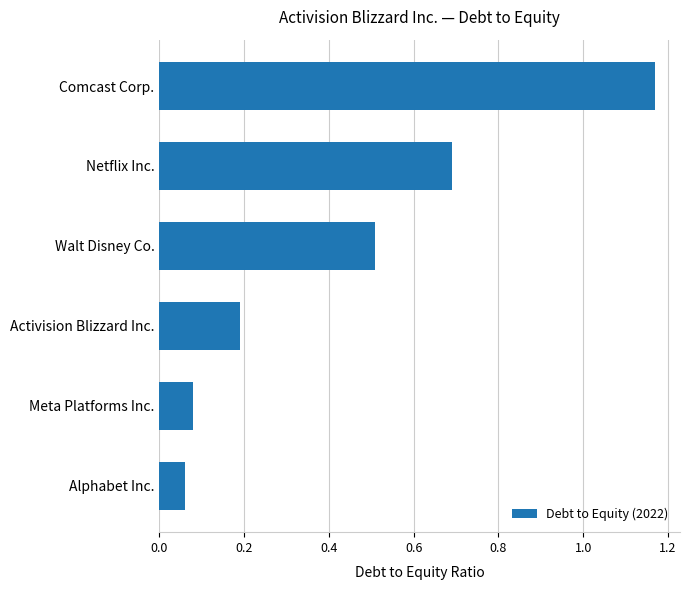

List the labels in order of value, smallest first.

Alphabet Inc., Meta Platforms Inc., Activision Blizzard Inc., Walt Disney Co., Netflix Inc., Comcast Corp.